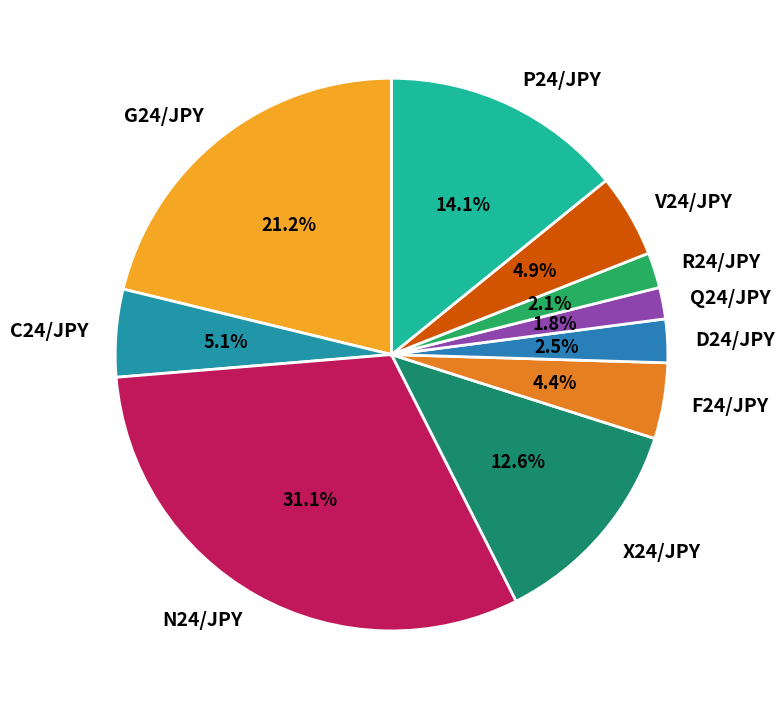

To the nearest percent, what is the combined percentage of Q24/JPY and N24/JPY?

33%